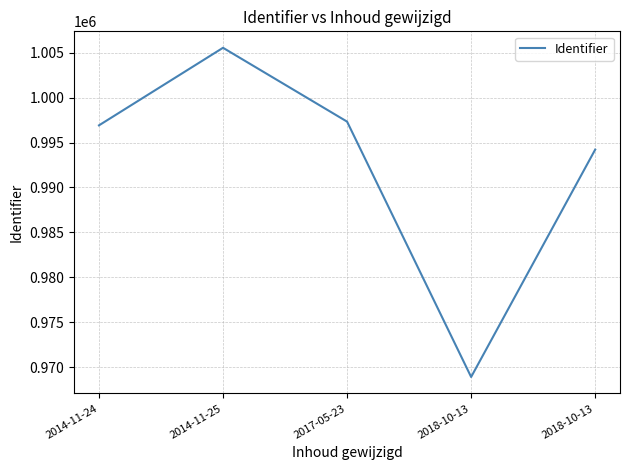

True or false: there are more than 0 points higher than both neighbors.

True